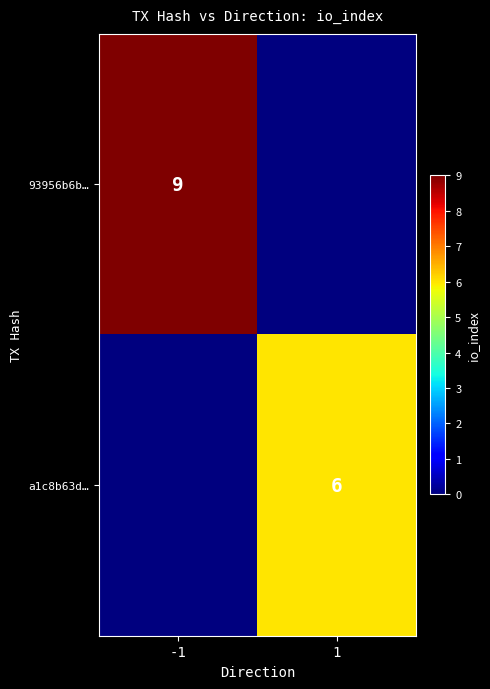

The value of a1c8b63d… at 1 is 2. True or false?

False